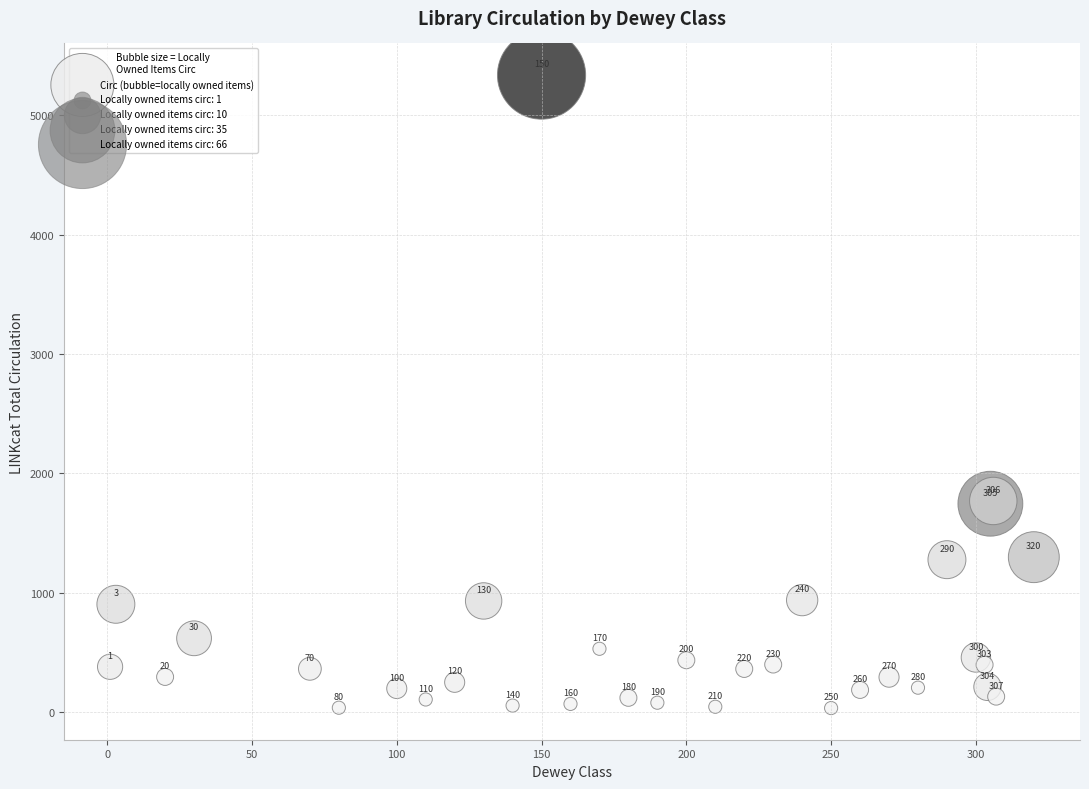

What Y value in the scatter plot is closest to 2685?

1768